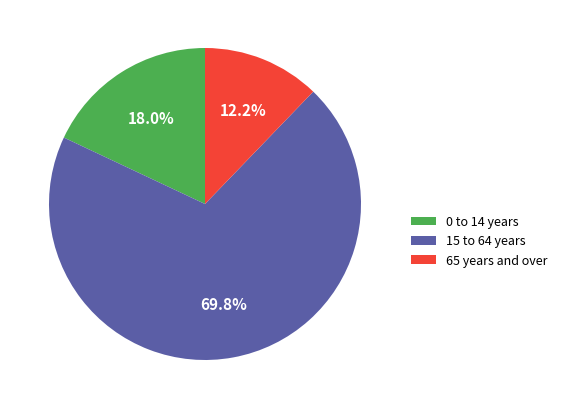

Which has a higher value, 0 to 14 years or 65 years and over?

0 to 14 years